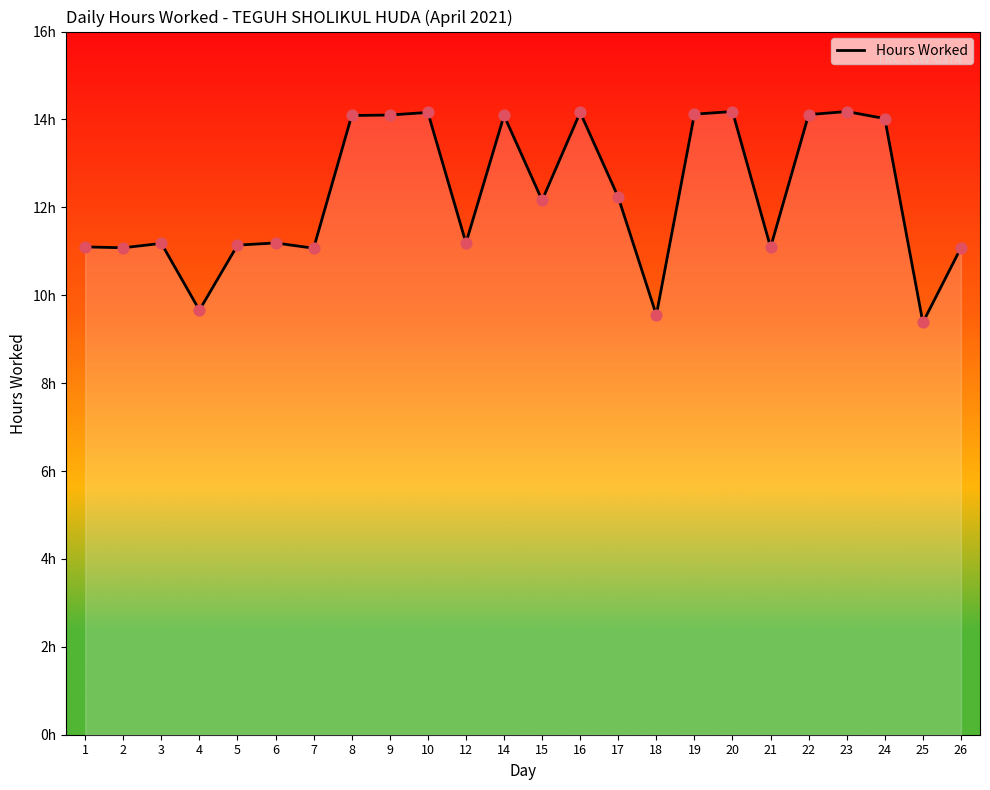

Is this an area chart (filled region under the line)?

Yes